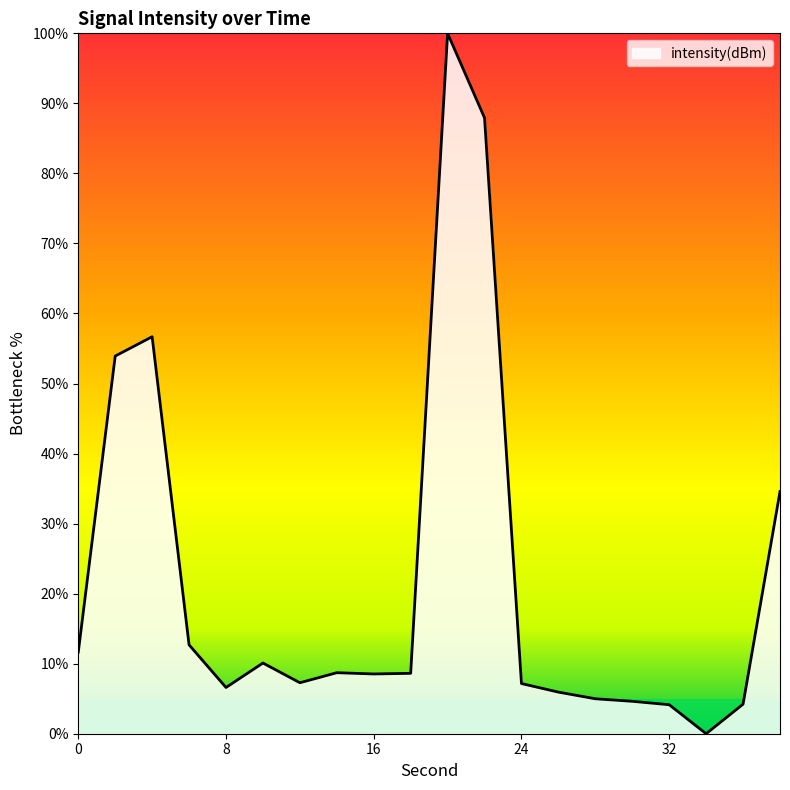

What is the difference between the maximum and minimum values?

100.0